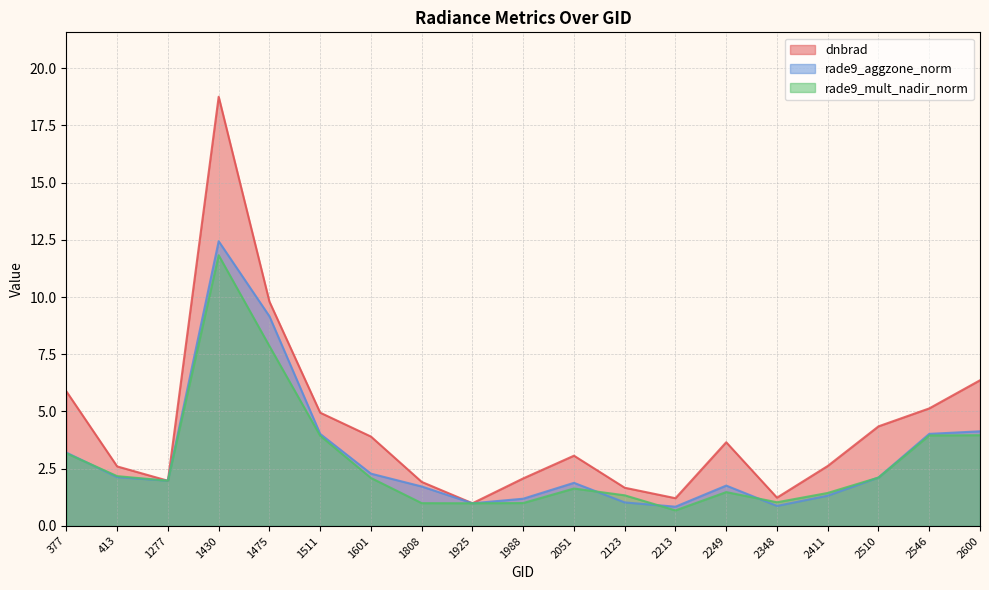

Which series has the largest total across all categories?

dnbrad